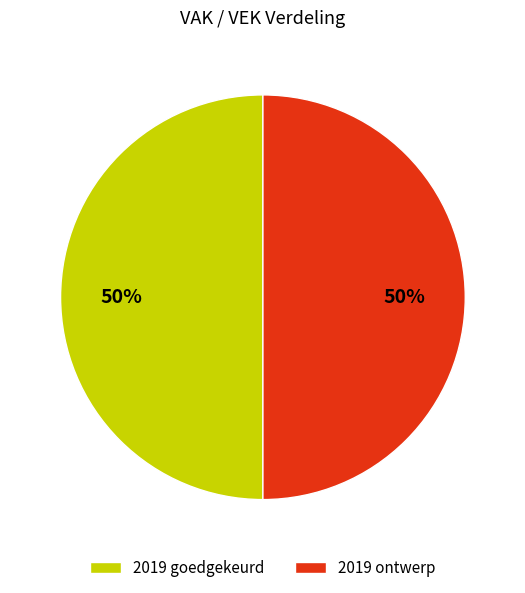

Count the number of slices in the pie.

2